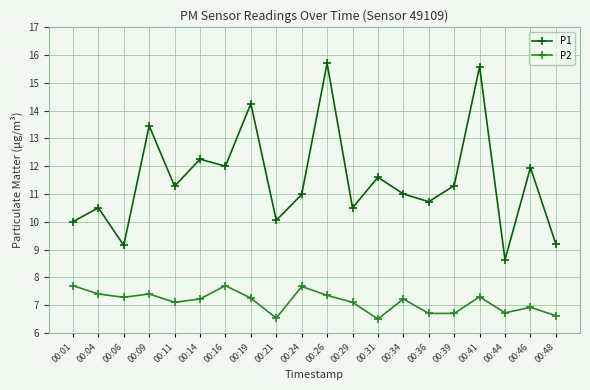

What value does the P2 series have at 00:06?

7.3